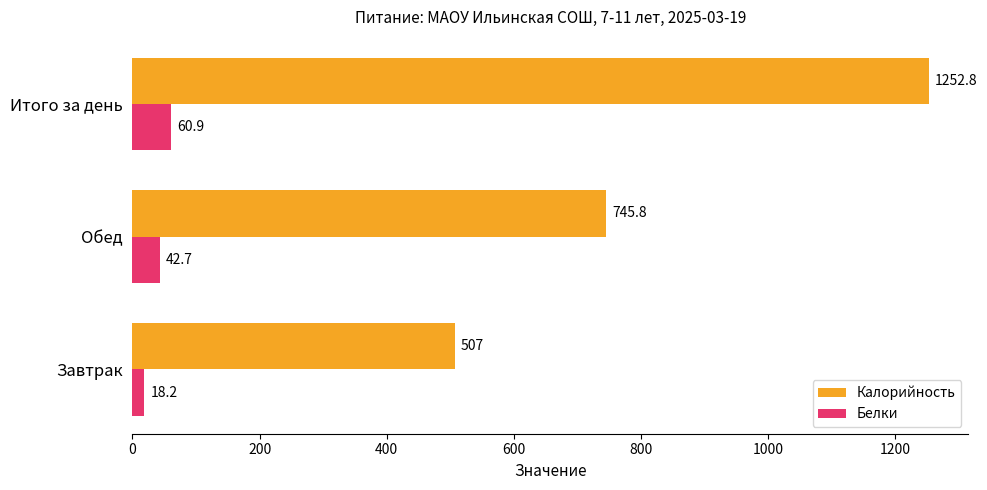

What is the sum of all Белки values?

121.8